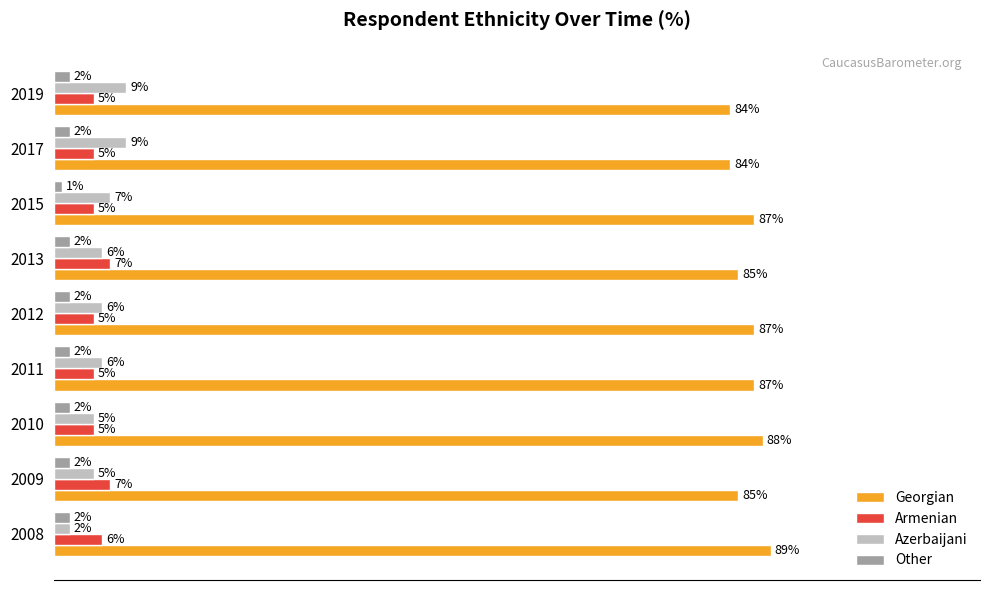

At 2017, list the series in order from largest to smallest.

Georgian, Azerbaijani, Armenian, Other